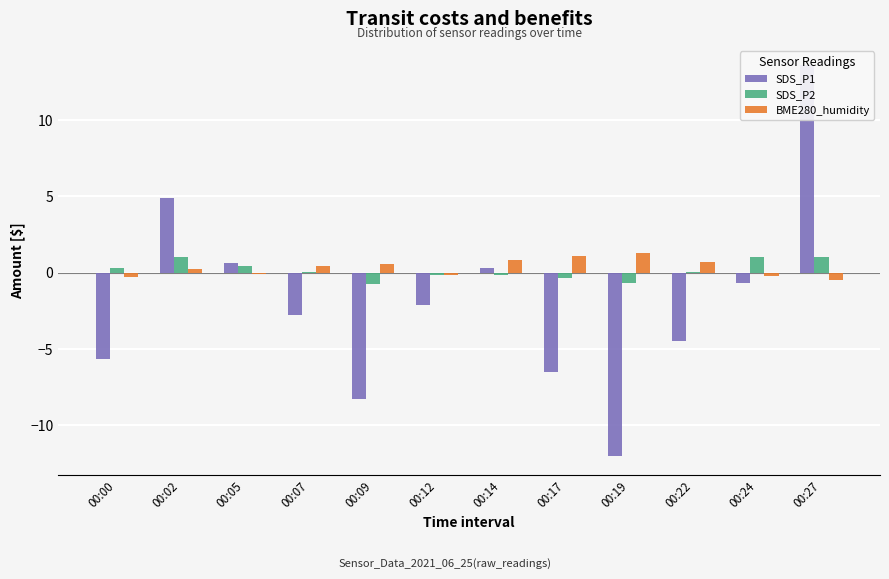

How many bars are there in total?

36